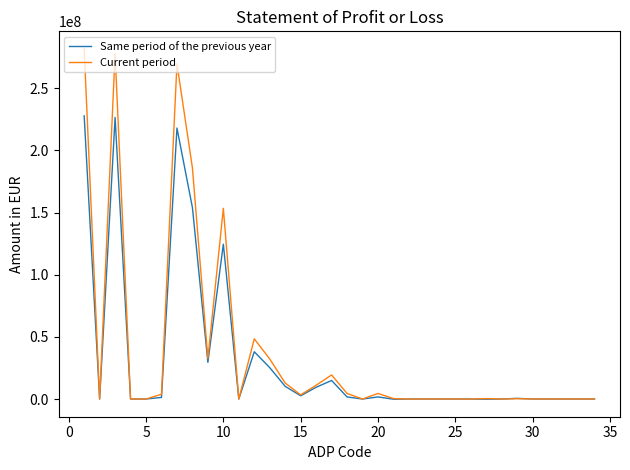

Rank the series by their maximum value, from lowest to highest.

Same period of the previous year, Current period